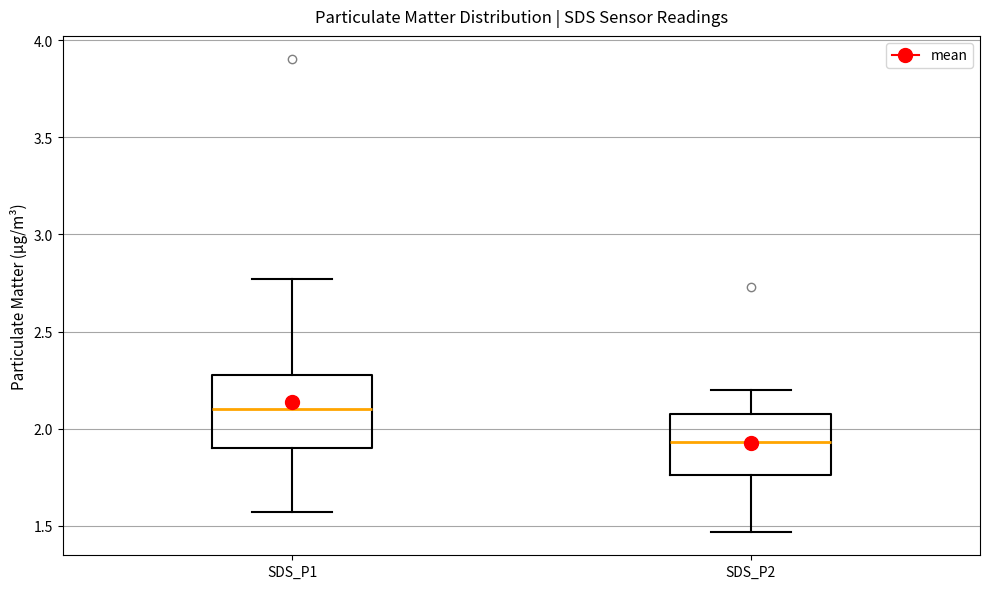

Which box has the highest median line?

SDS_P1